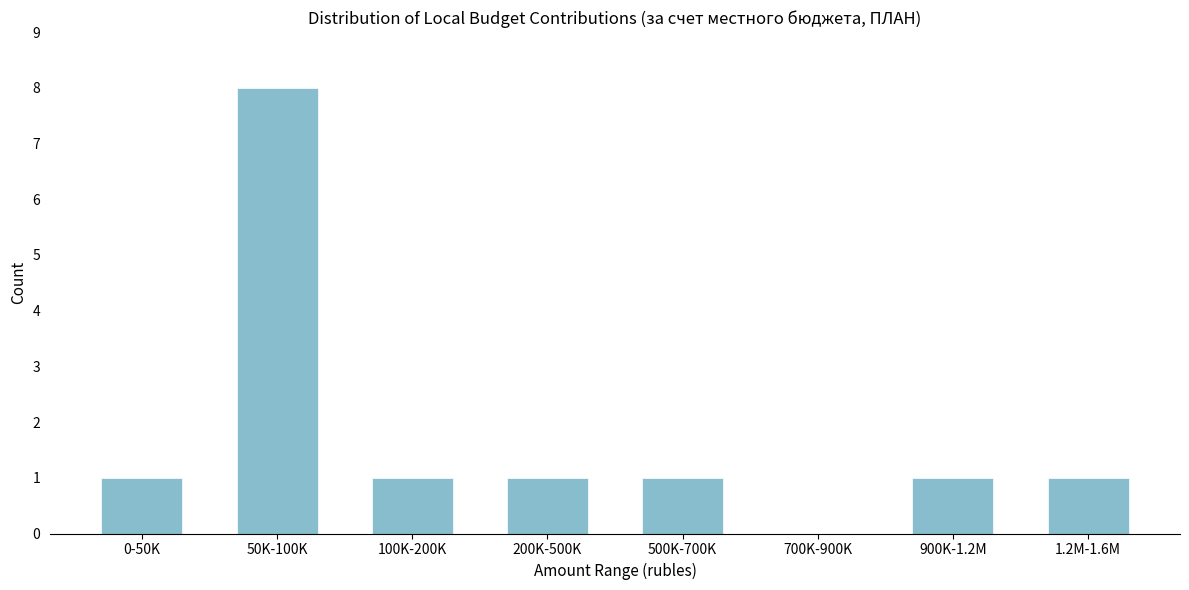

Reading left to right, transcribe all the data shown in this chart.

0-50K=1	50K-100K=8	100K-200K=1	200K-500K=1	500K-700K=1	700K-900K=0	900K-1.2M=1	1.2M-1.6M=1